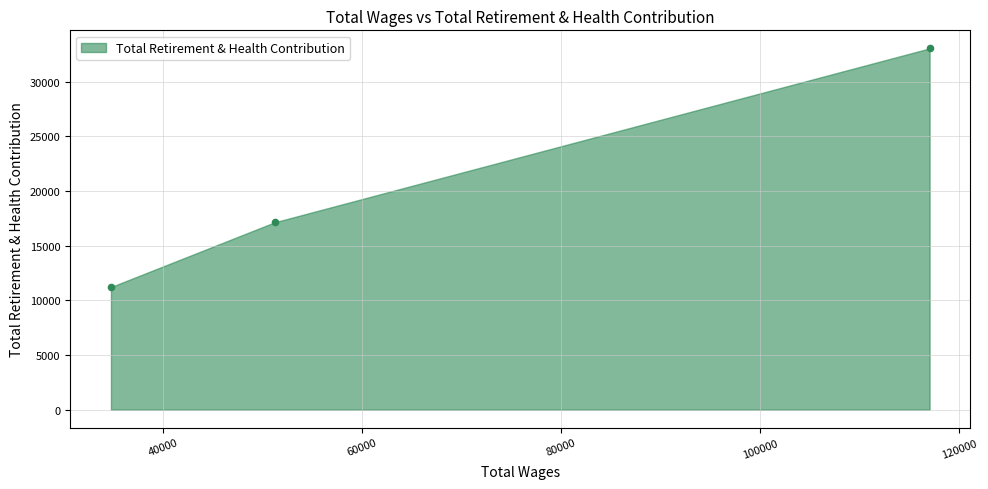

What is the range of X values (max minus min)?

82238